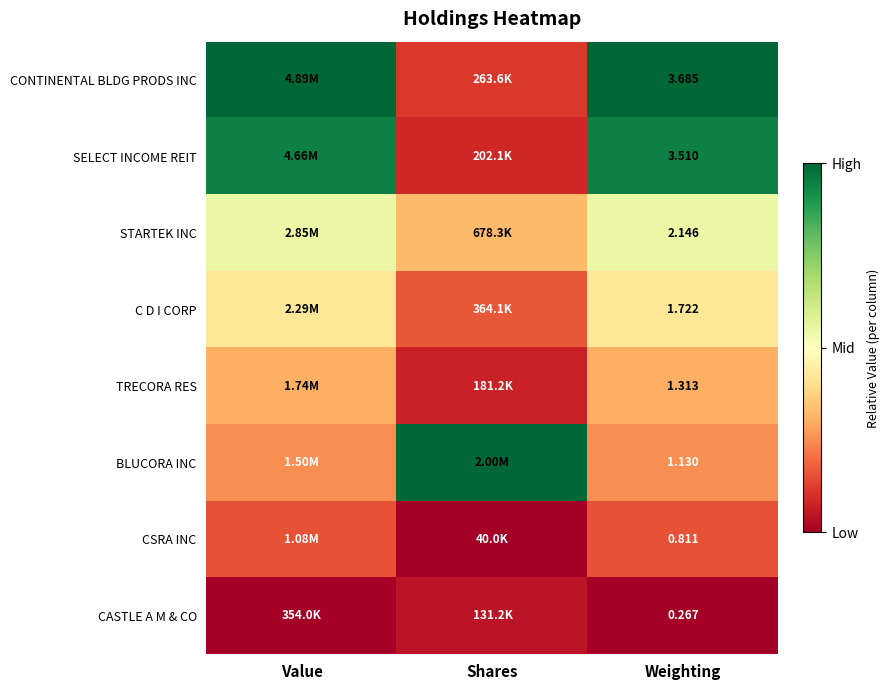

Which label corresponds to the largest value in the chart?

Value